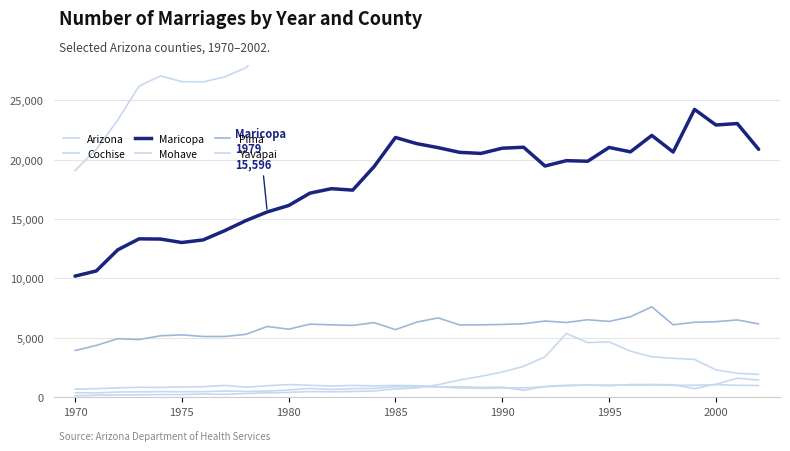

Which series has the widest spread of values?

Arizona